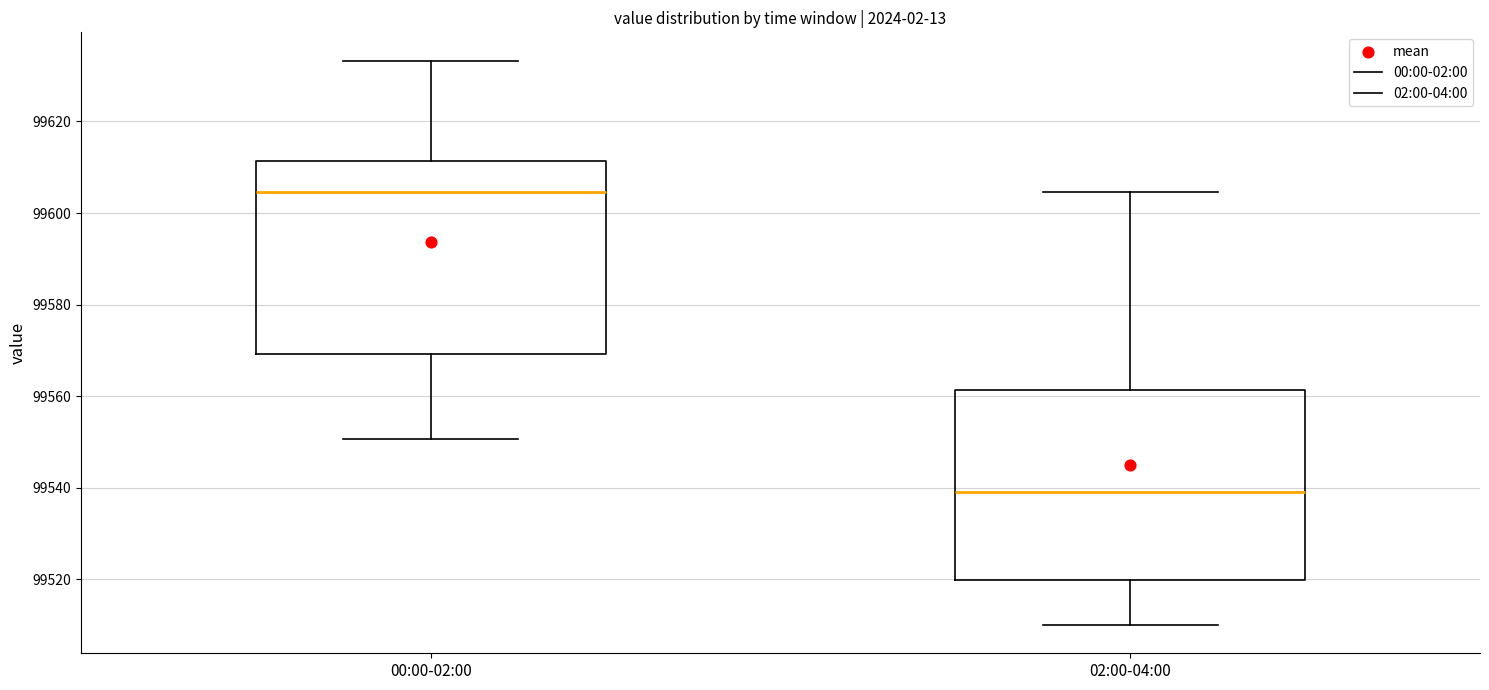

Reading left to right, transcribe this box plot: for each box, give where its median line is, the range the box spans, and where its two whiskers end, as read against the y-axis. The values are not printed on the chart, so give them approximately, as read against the axis.

00:00-02:00: median 99604, box 99570 to 99612, whiskers 99550 to 99634
02:00-04:00: median 99540, box 99520 to 99562, whiskers 99510 to 99604